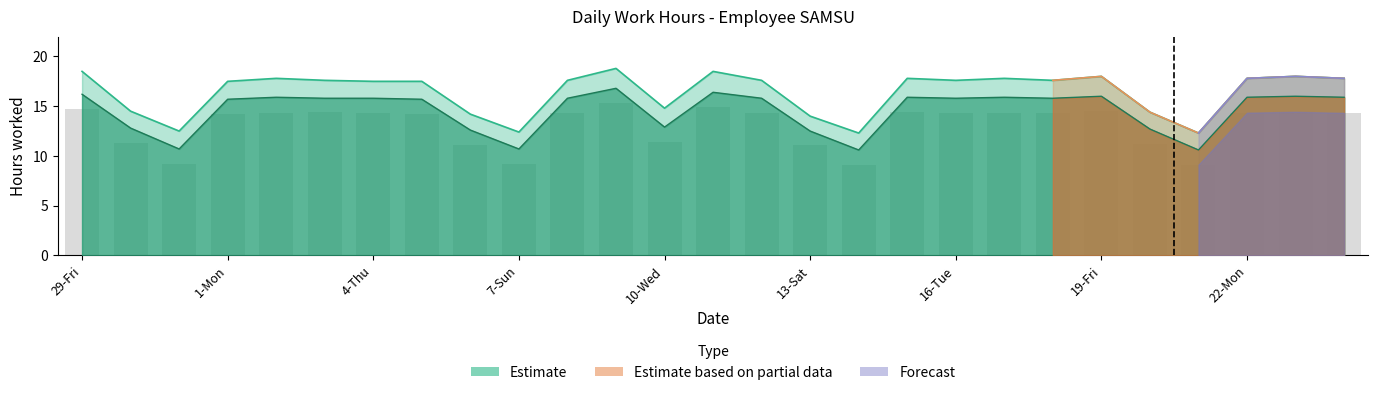

At which category does the chart reach its peak across all series?

9-Tue